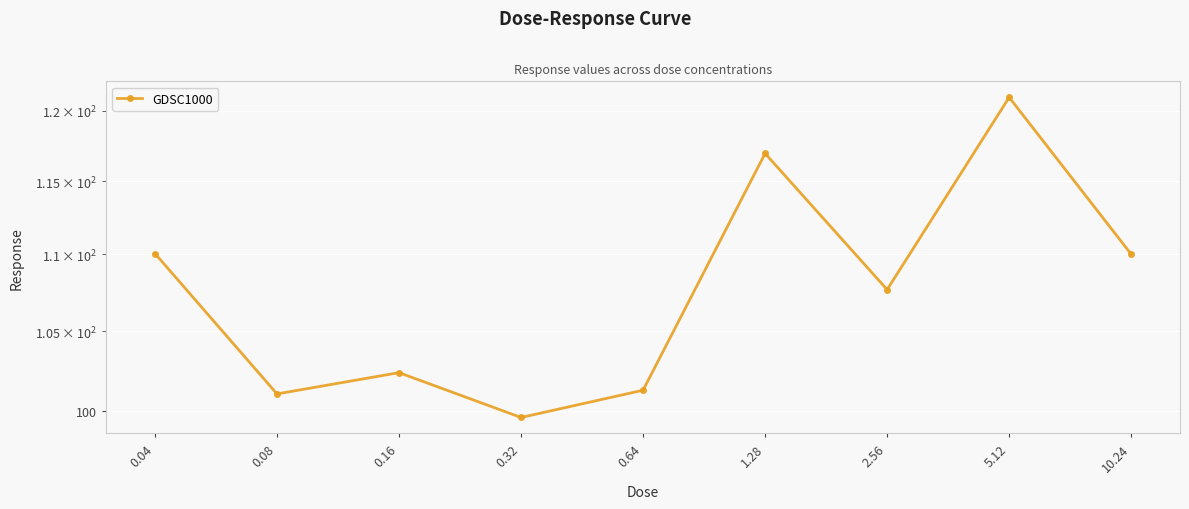

Reading left to right, extract all data points from this chart.

0.04=110.1	0.08=101.1	0.16=102.4	0.32=99.6	0.64=101.3	1.28=116.9	2.56=107.7	5.12=121.0	10.24=110.0